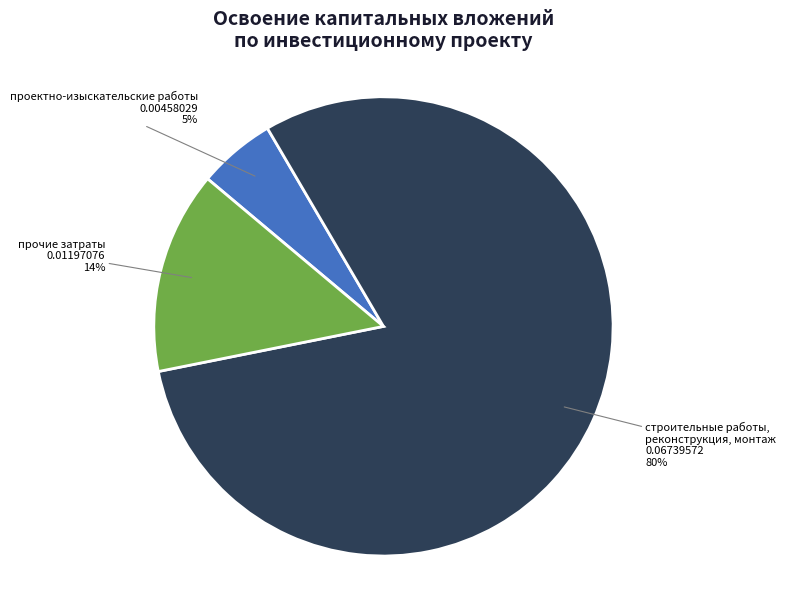

To the nearest percent, what is the average slice percentage?

33%